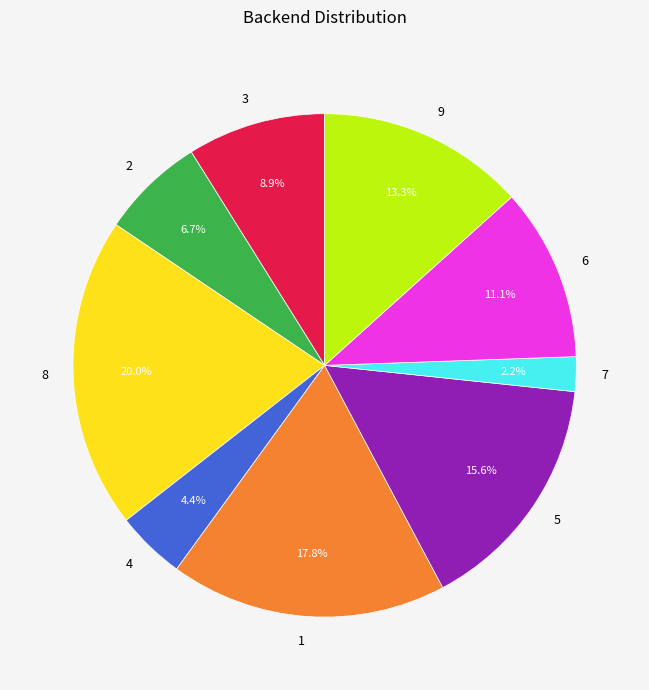

Combined, what portion of the pie is 8 and 4?

24.4%